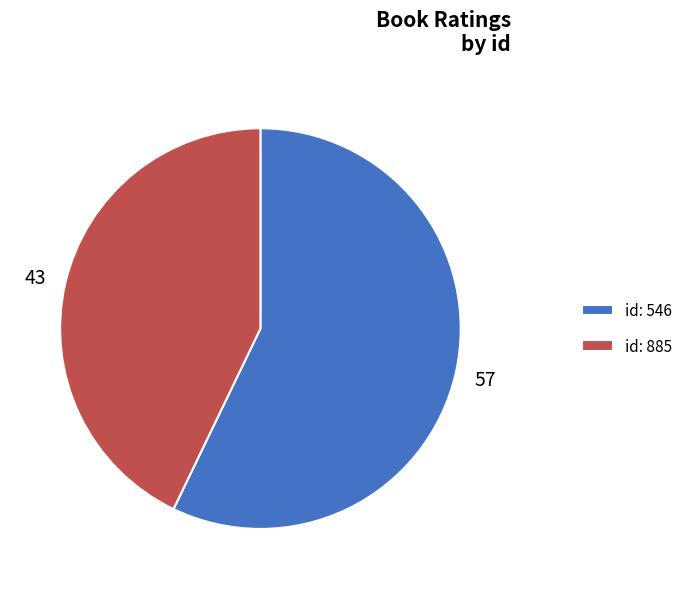

Is the sum of id: 546 and id: 885 greater than half?

Yes